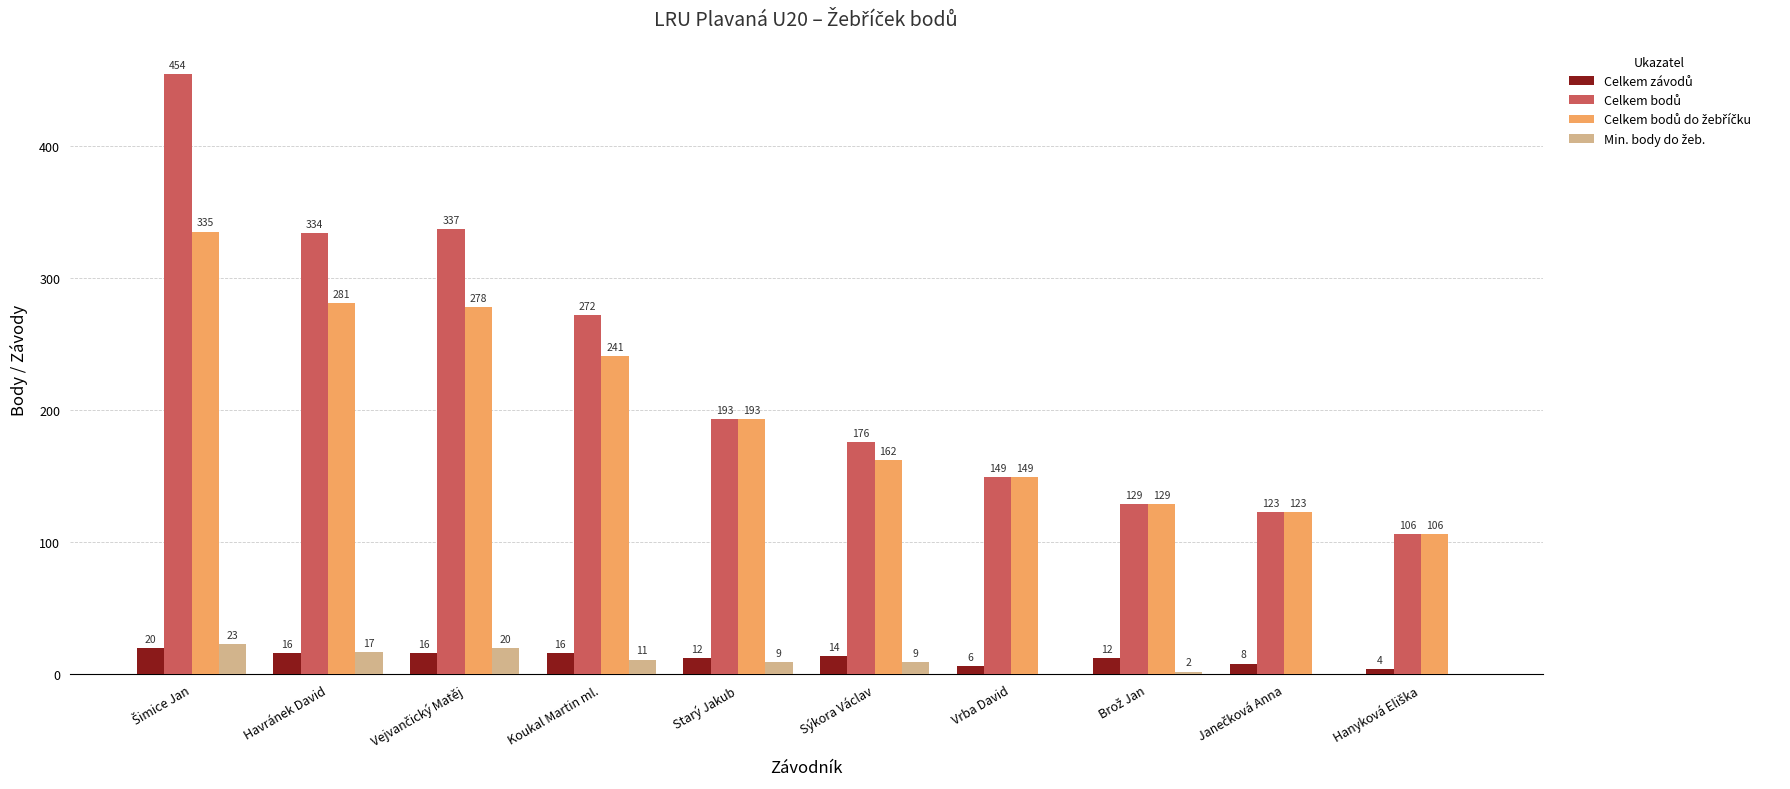

What is the total value across all series at Havránek David?

648